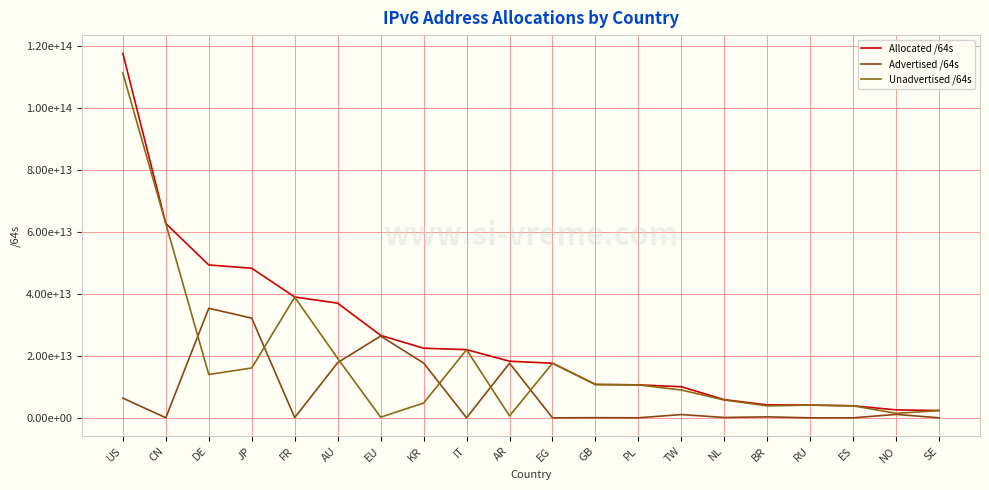

Does the chart have visible grid lines?

Yes